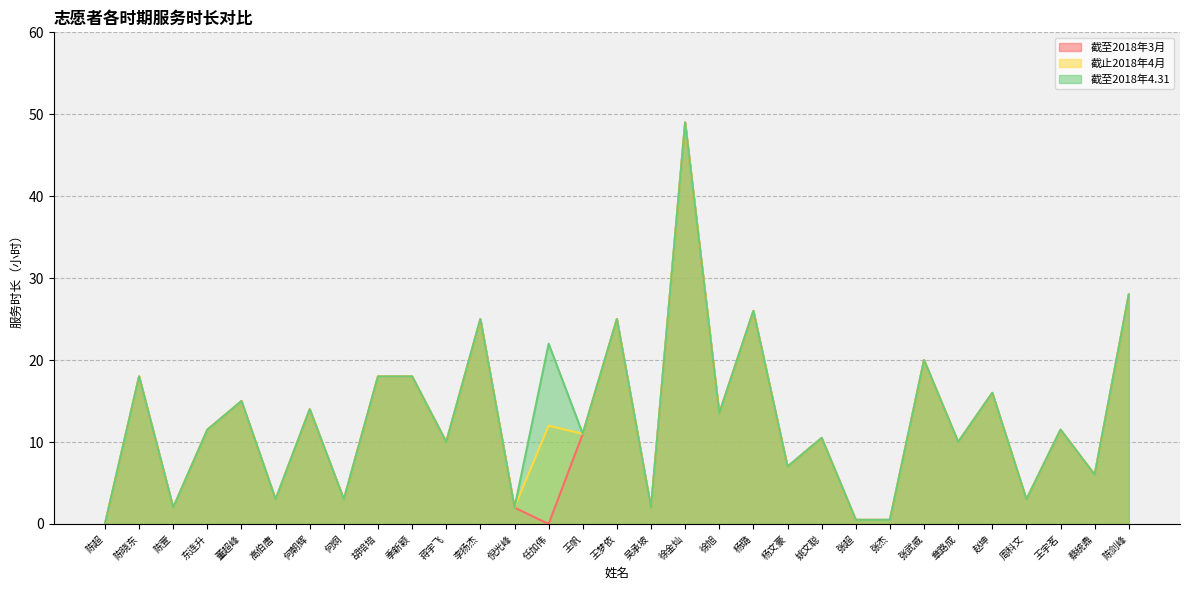

Between 胡培培 and 蒋宇飞, which is larger?

胡培培